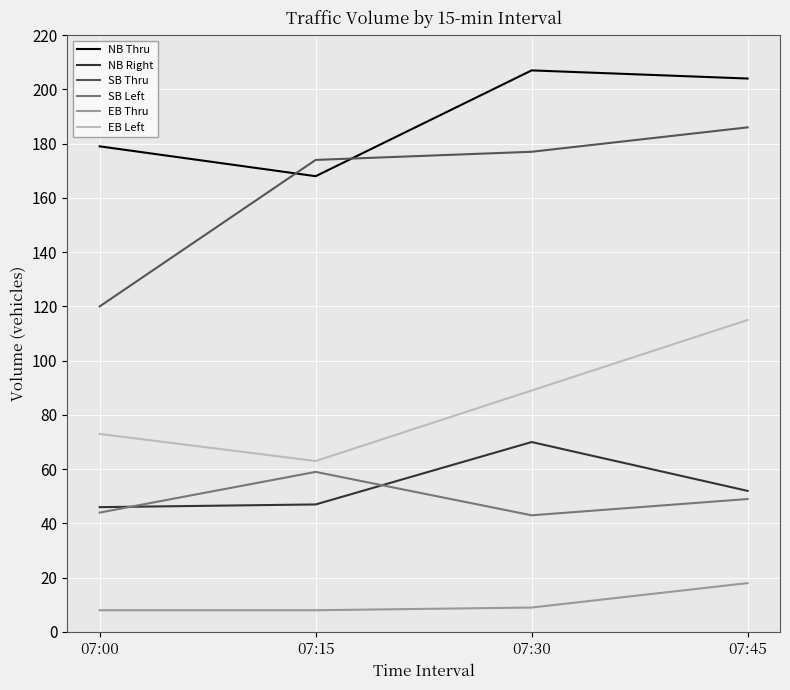

Reading left to right, transcribe all the data shown in this chart.

NB Thru: 07:00=179	07:15=168	07:30=207	07:45=204
NB Right: 07:00=46	07:15=47	07:30=70	07:45=52
SB Thru: 07:00=120	07:15=174	07:30=177	07:45=186
SB Left: 07:00=44	07:15=59	07:30=43	07:45=49
EB Thru: 07:00=8	07:15=8	07:30=9	07:45=18
EB Left: 07:00=73	07:15=63	07:30=89	07:45=115